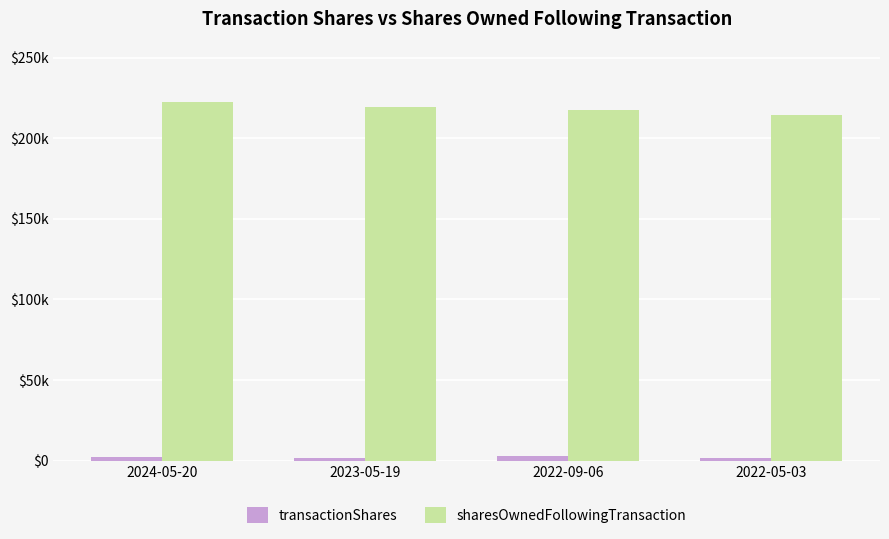

What is the label of the 4th bar from the right?

2024-05-20